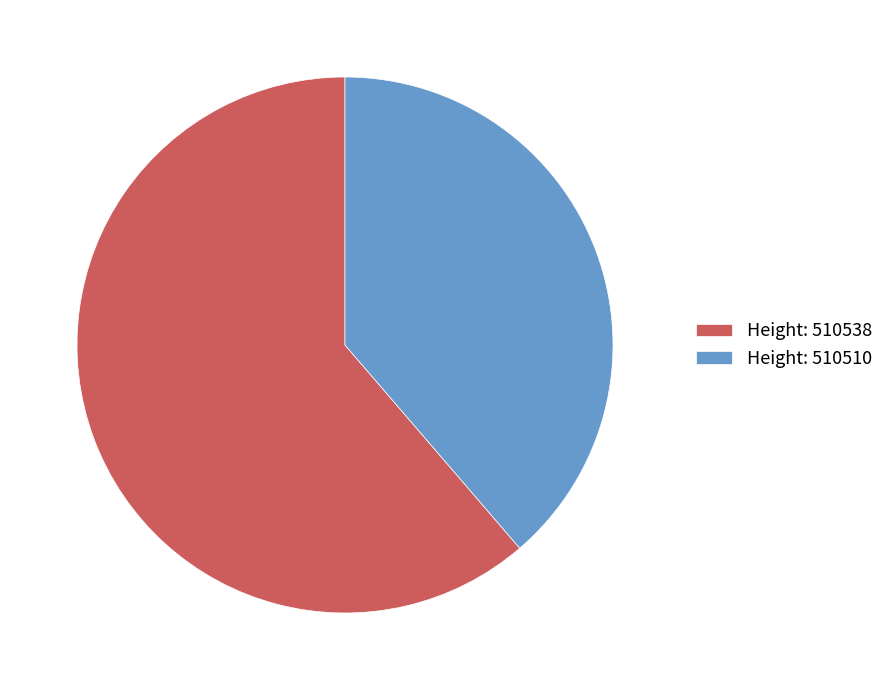

The Height: 510510 slice represents 44% of the pie. True or false?

False